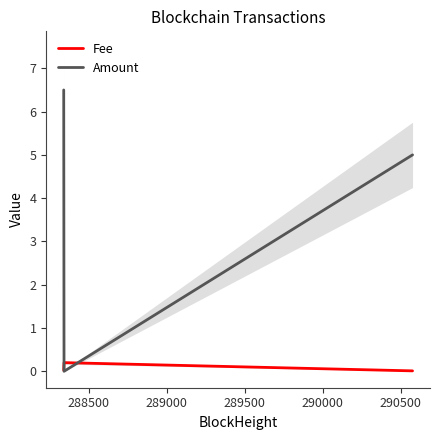

Is the value of Amount at 288000 greater than the value of Fee at 289000?

Yes